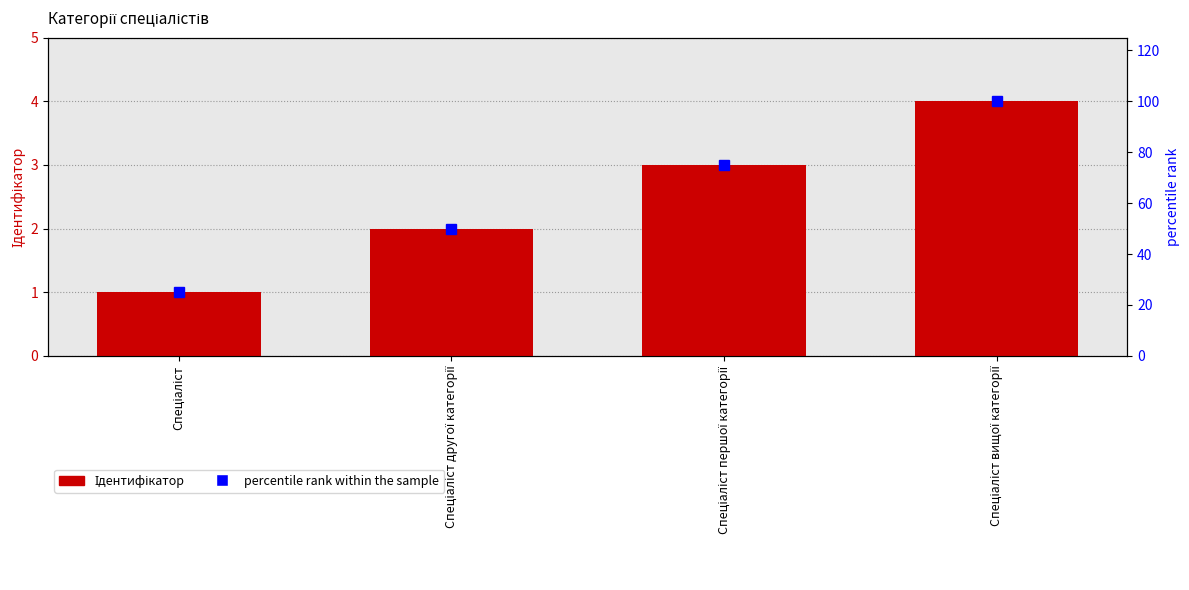

At which label does Ідентифікатор first exceed 3?

Спеціаліст вищої категорії